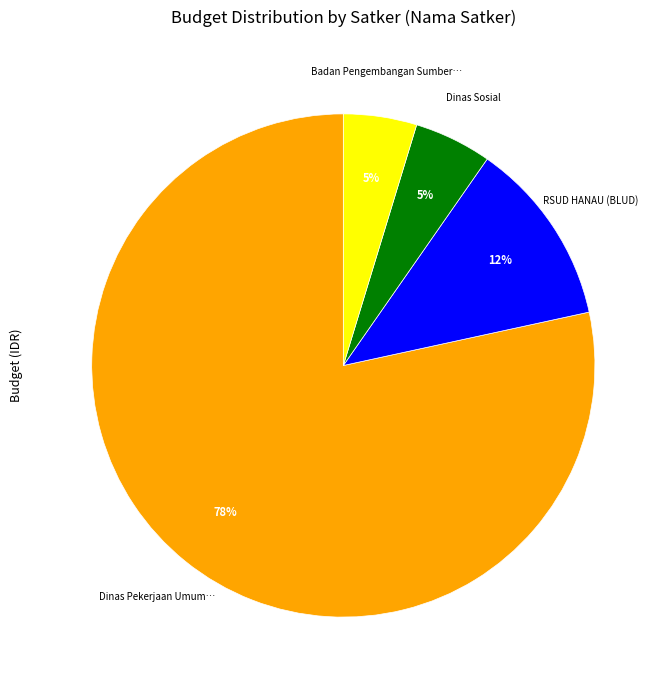

Does any single category account for the majority?

Yes